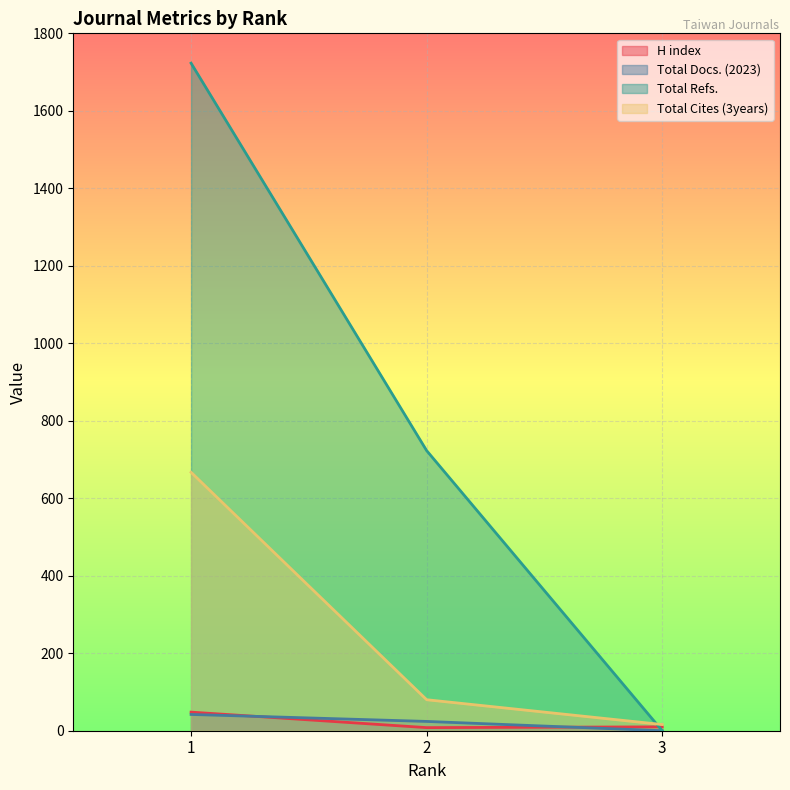

Reading left to right, list all the values displayed in this chart.

H index: 48	8	10
Total Docs. (2023): 42	24	0
Total Refs.: 1723	723	0
Total Cites (3years): 667	80	16